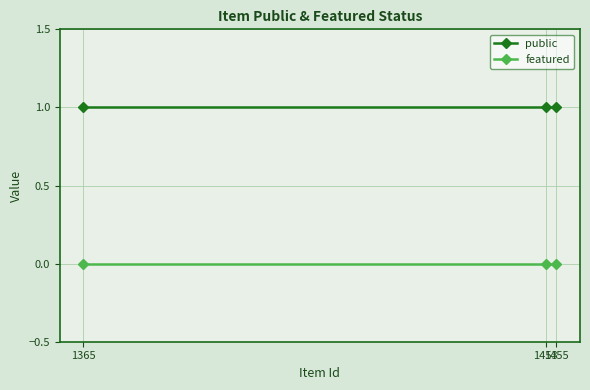

Reading left to right, extract all data points from this chart.

public: 1365=1	1453=1	1455=1
featured: 1365=0	1453=0	1455=0